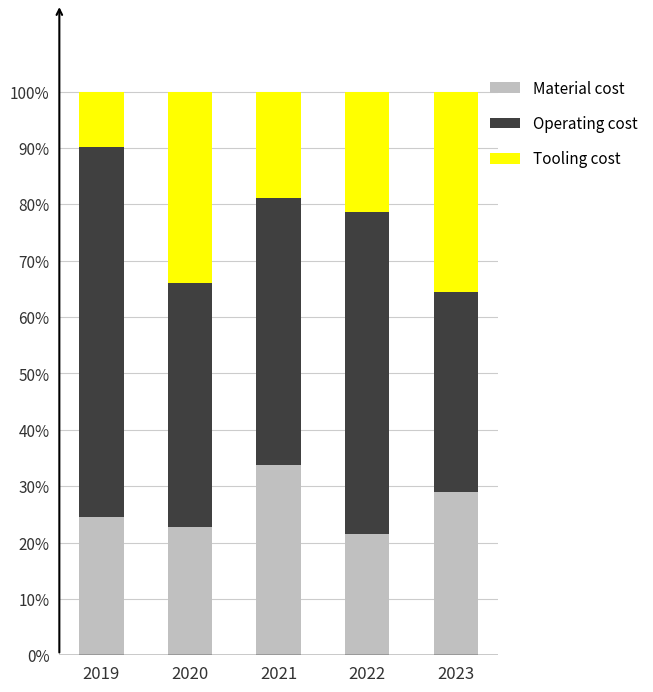

Count the number of categories in the chart.

5